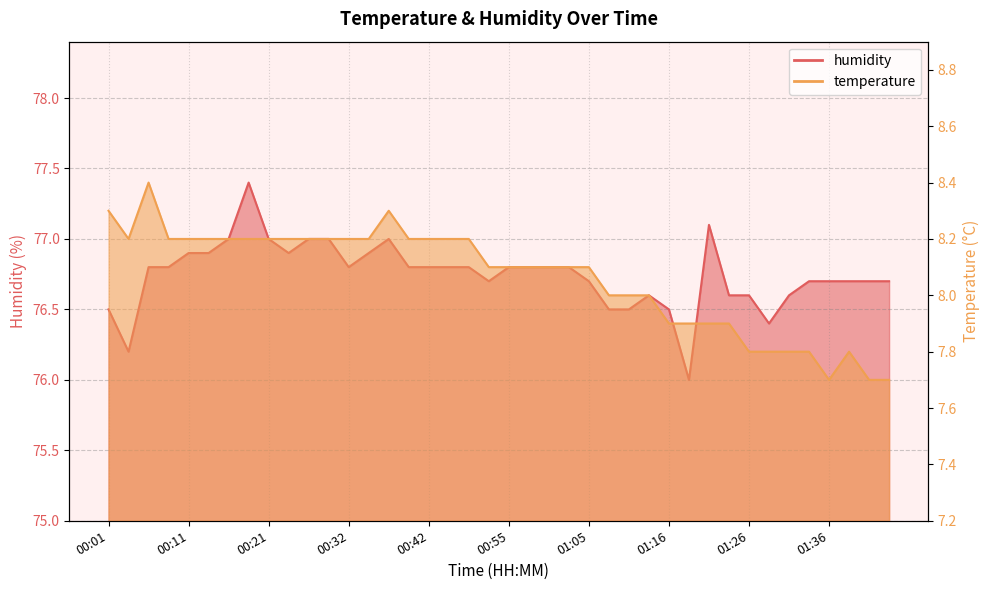

What is the label of the 8th point from the left?

00:18